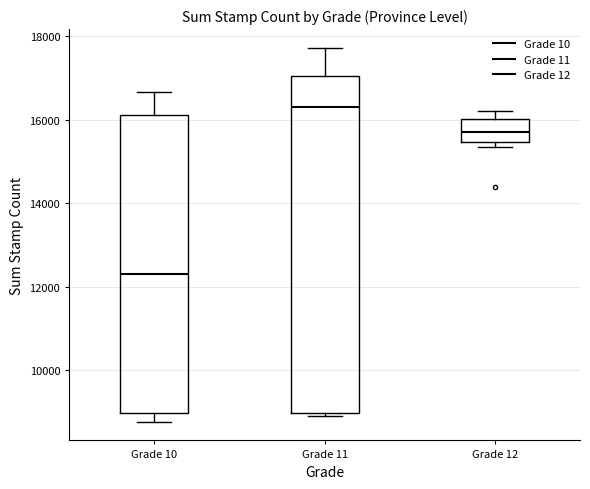

Comparing the boxes themselves (not the whiskers), which one is the tallest?

Grade 11